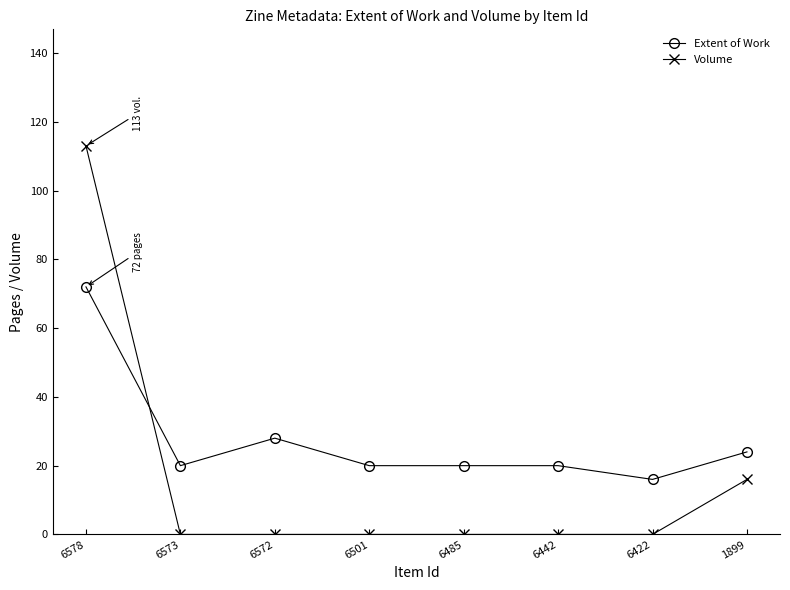

Is it true that Extent of Work equals 20 at 6485?

True